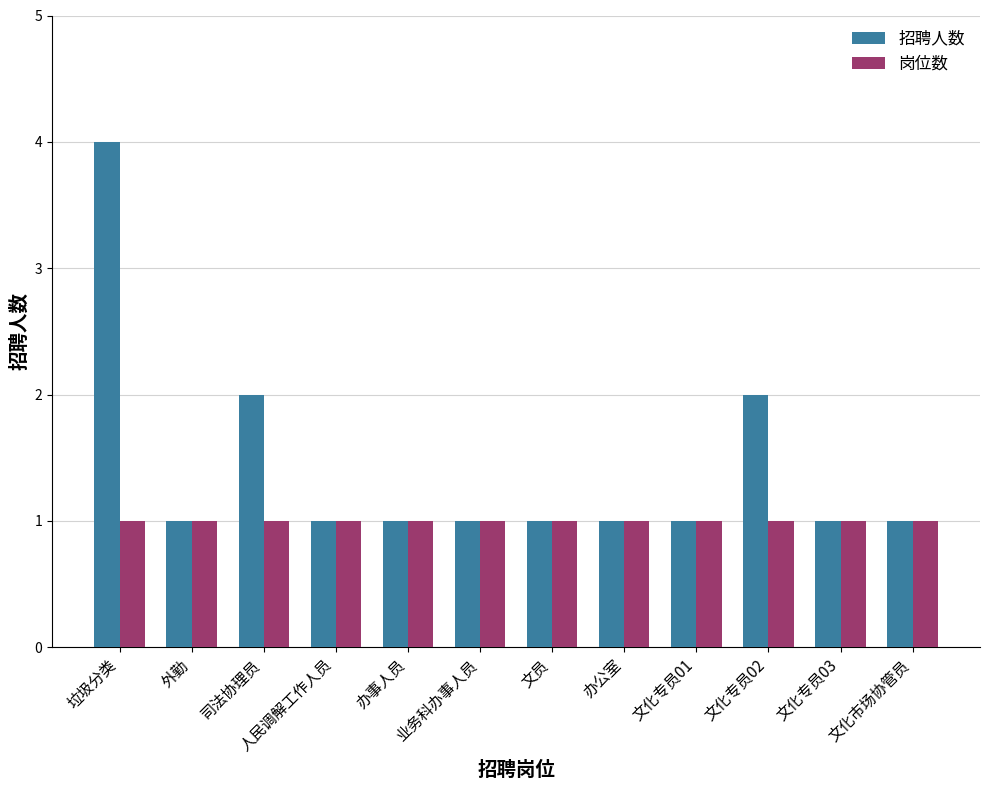

The value of 岗位数 at 文化市场协管员 is 1. True or false?

True